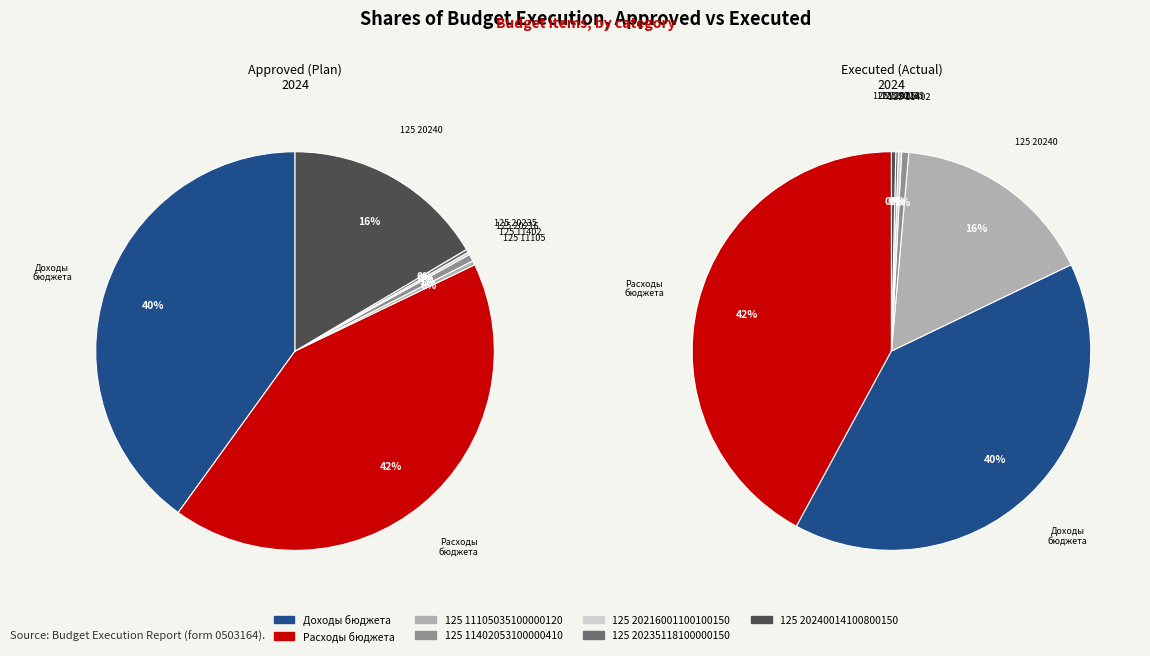

Which slice is the largest?

2. Расходы бюджета